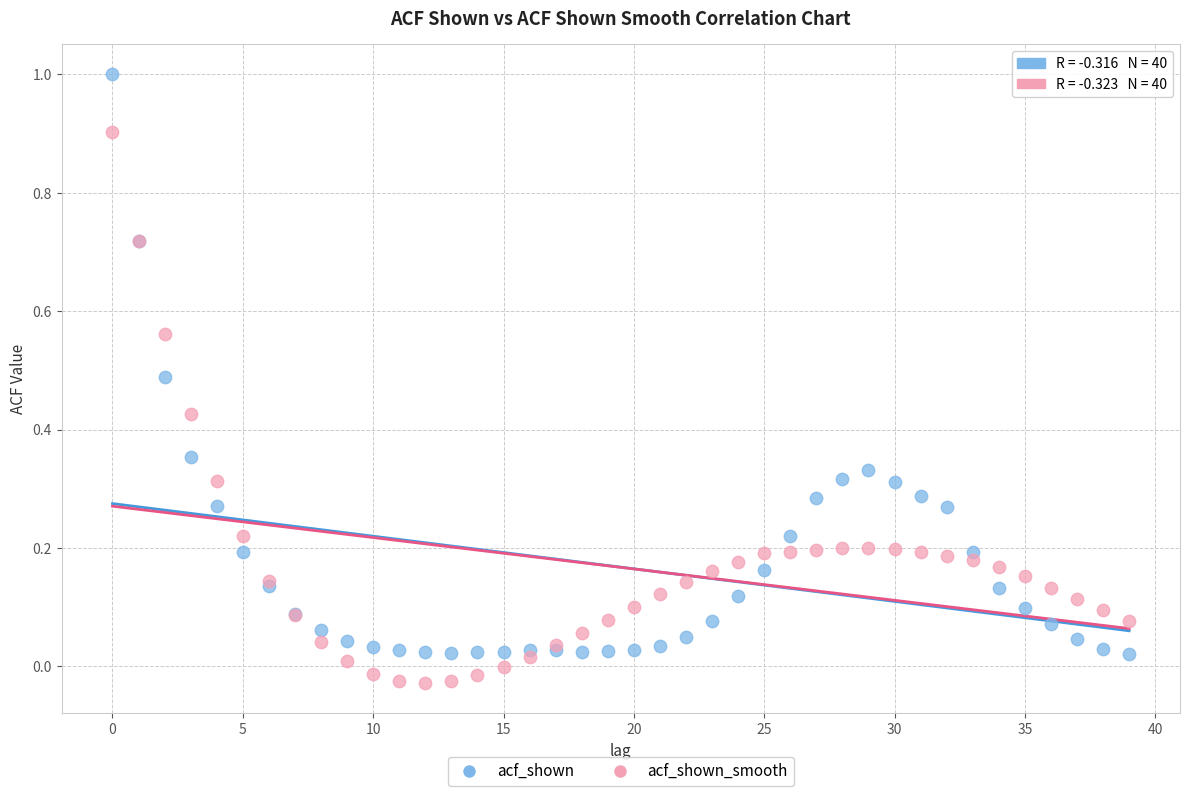

Which series contains the highest Y value?

acf_shown